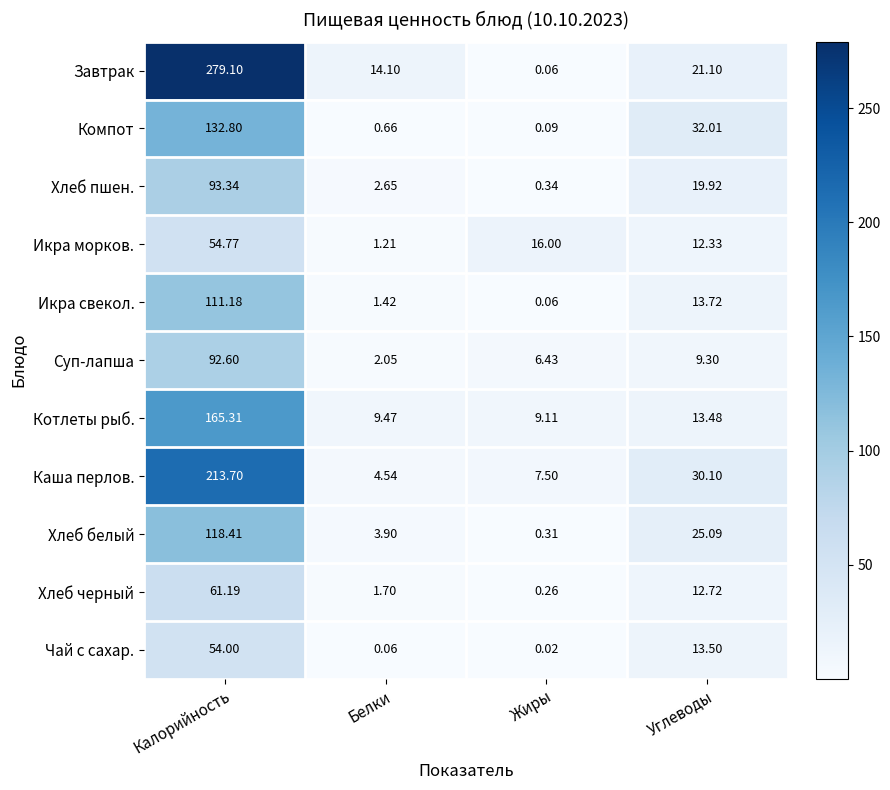

At which label does Икра свекол. first exceed 13?

Калорийность